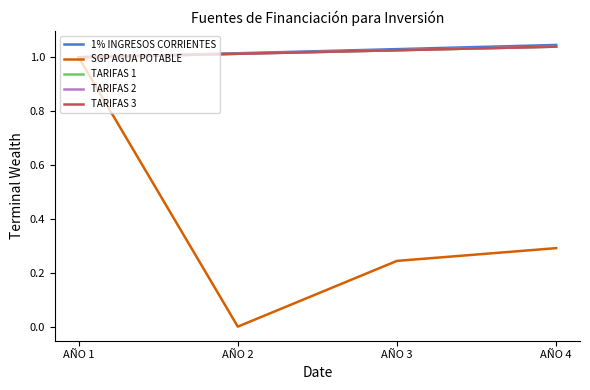

The TARIFAS 3 series shows 1.0 at AÑO 4. True or false?

True